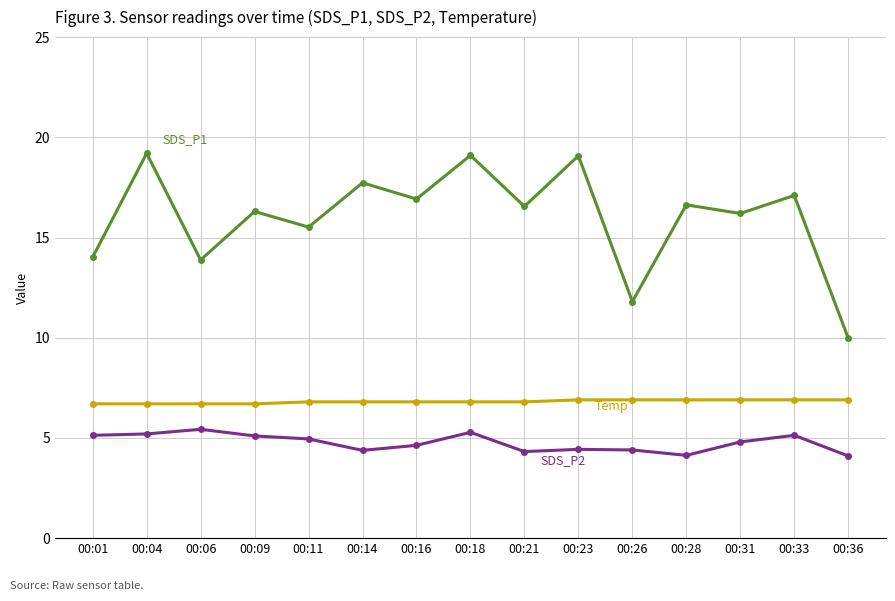

What is the minimum value shown in the chart?

4.1